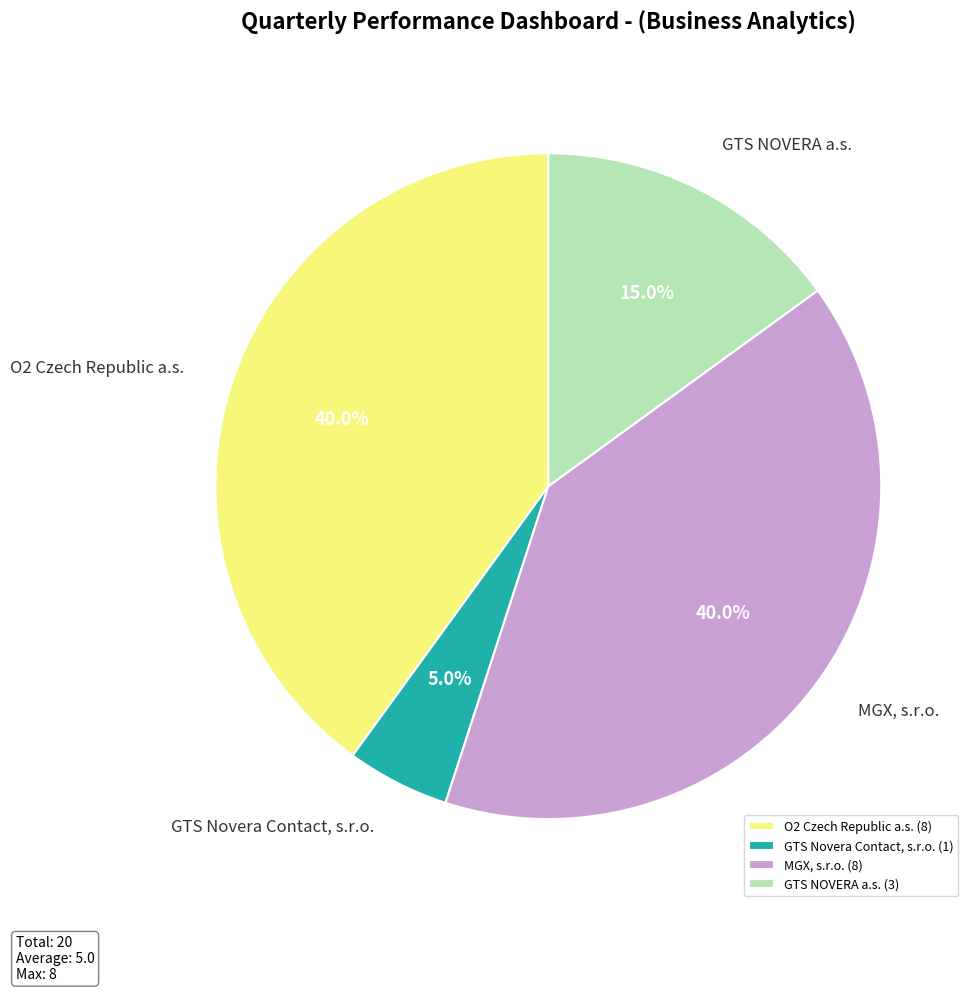

What portion of the pie excludes MGX, s.r.o.?

60.0%